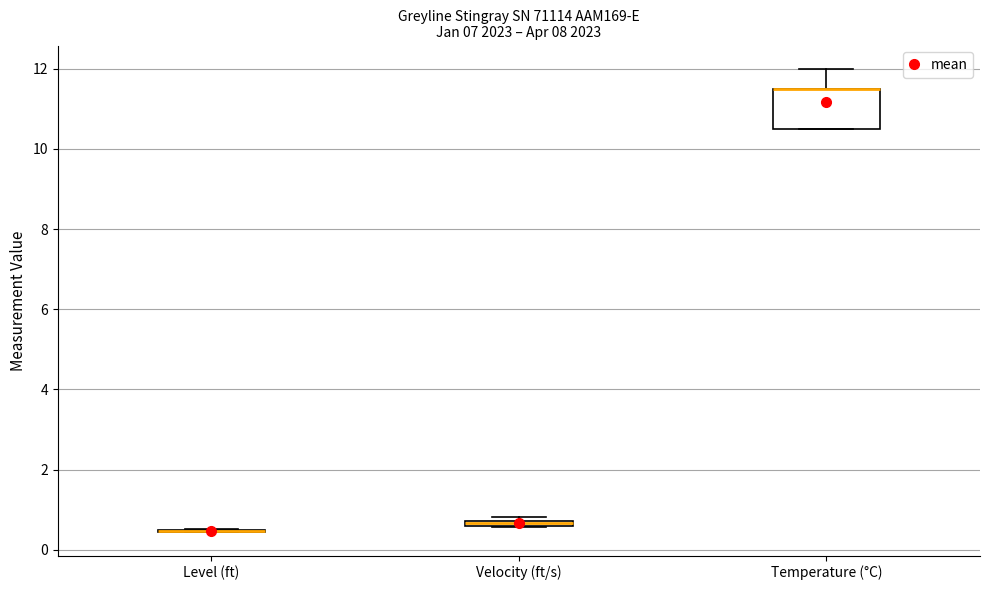

Which box is the tallest, from its lower edge to its upper edge?

Temperature (°C)